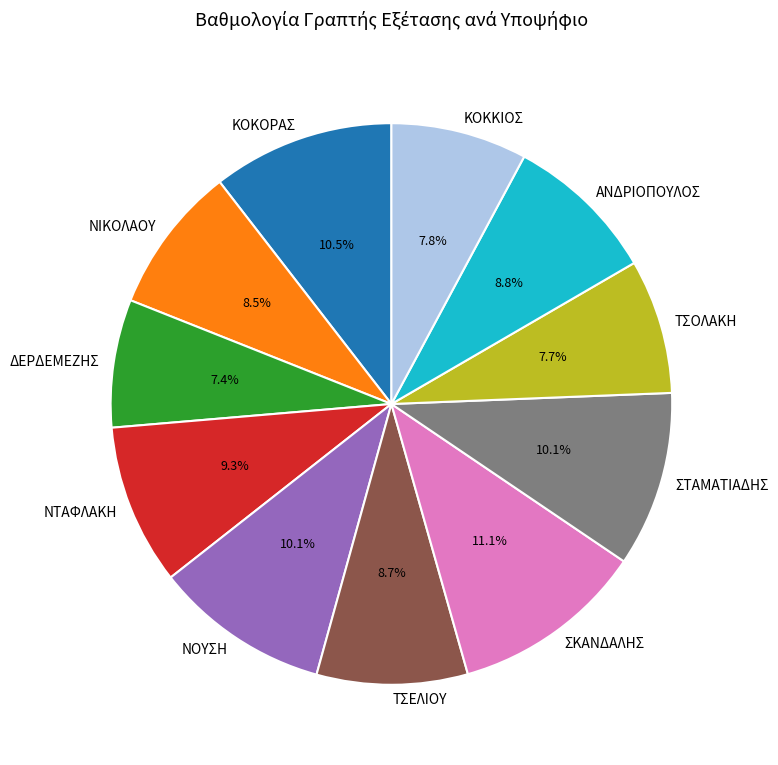

Is the sum of ΑΝΔΡΙΟΠΟΥΛΟΣ and ΤΣΕΛΙΟΥ greater than half?

No